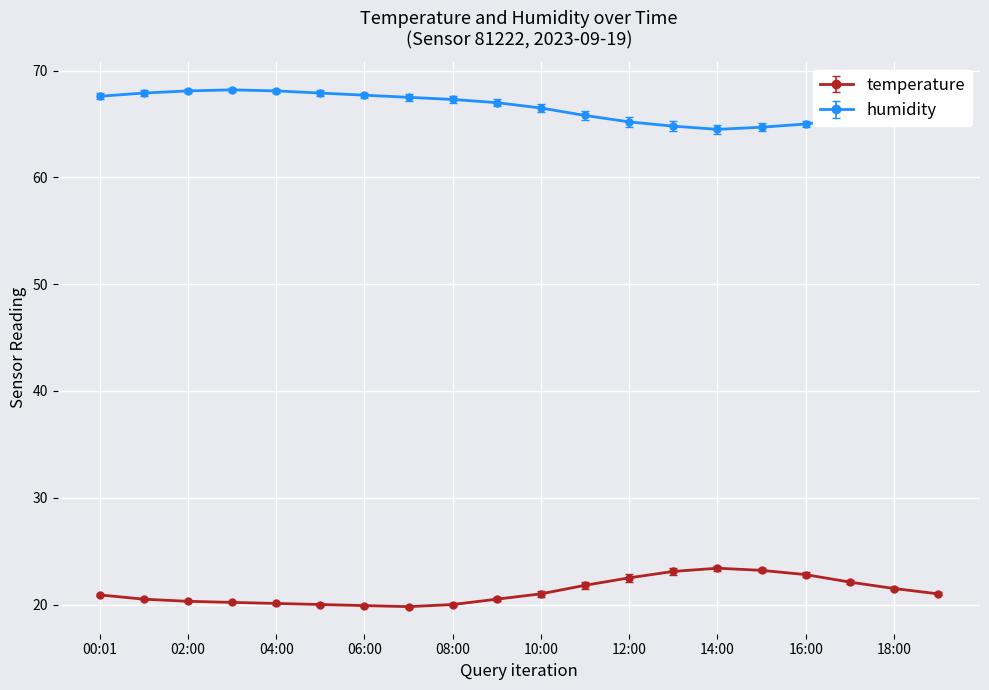

At how many categories does at least one series exceed 45?

20